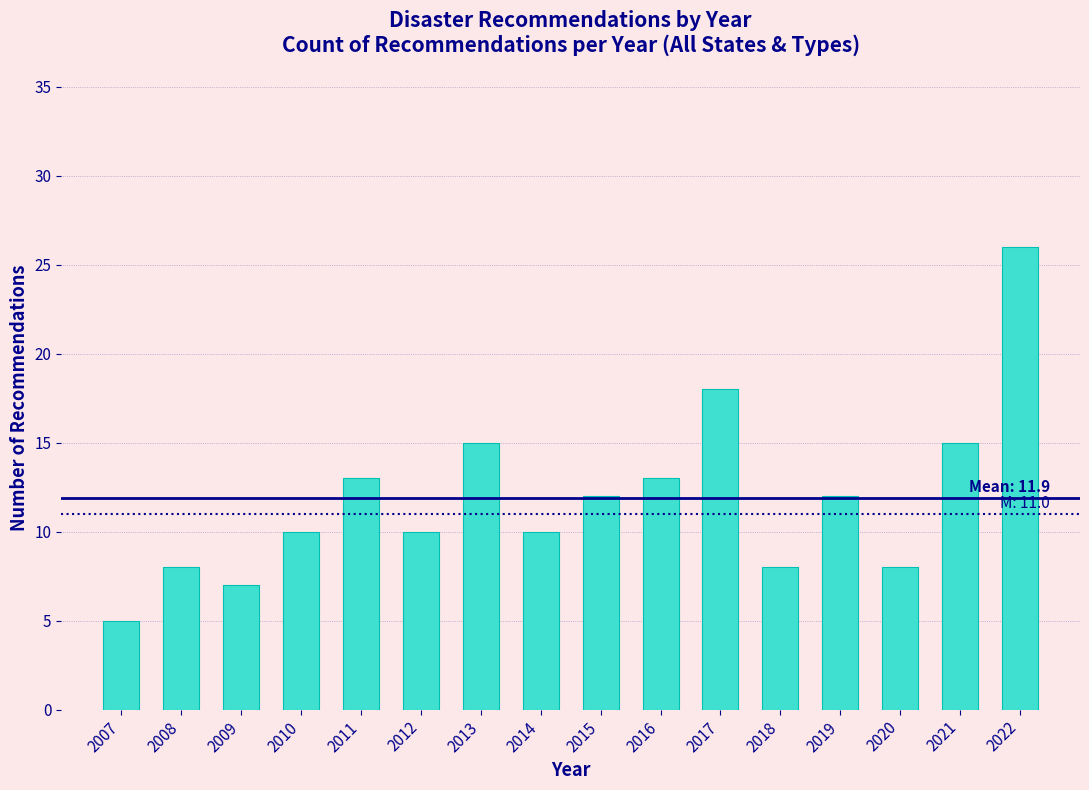

Reading left to right, transcribe all the data shown in this chart.

2007=5	2008=8	2009=7	2010=10	2011=13	2012=10	2013=15	2014=10	2015=12	2016=13	2017=18	2018=8	2019=12	2020=8	2021=15	2022=26